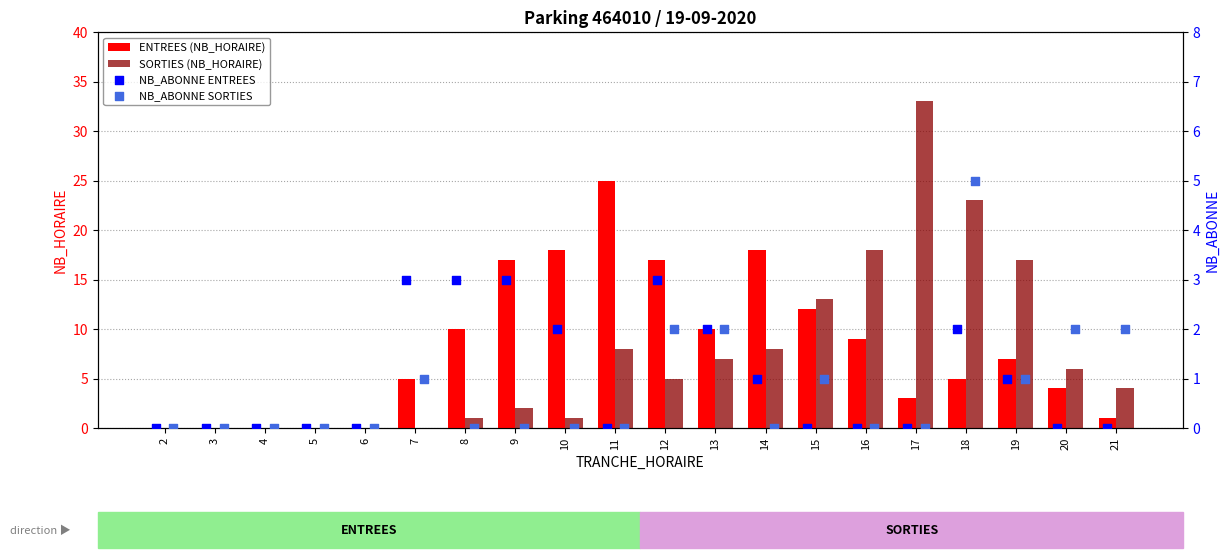

Which series reaches the maximum Y coordinate?

SORTIES (NB_HORAIRE)